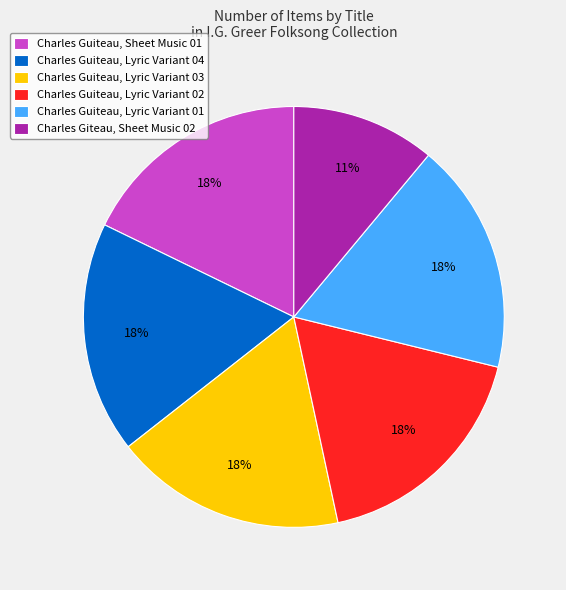

Approximately how many times larger is the value at Charles Guiteau, Lyric Variant 03 compared to Charles Giteau, Sheet Music 02?

1.6